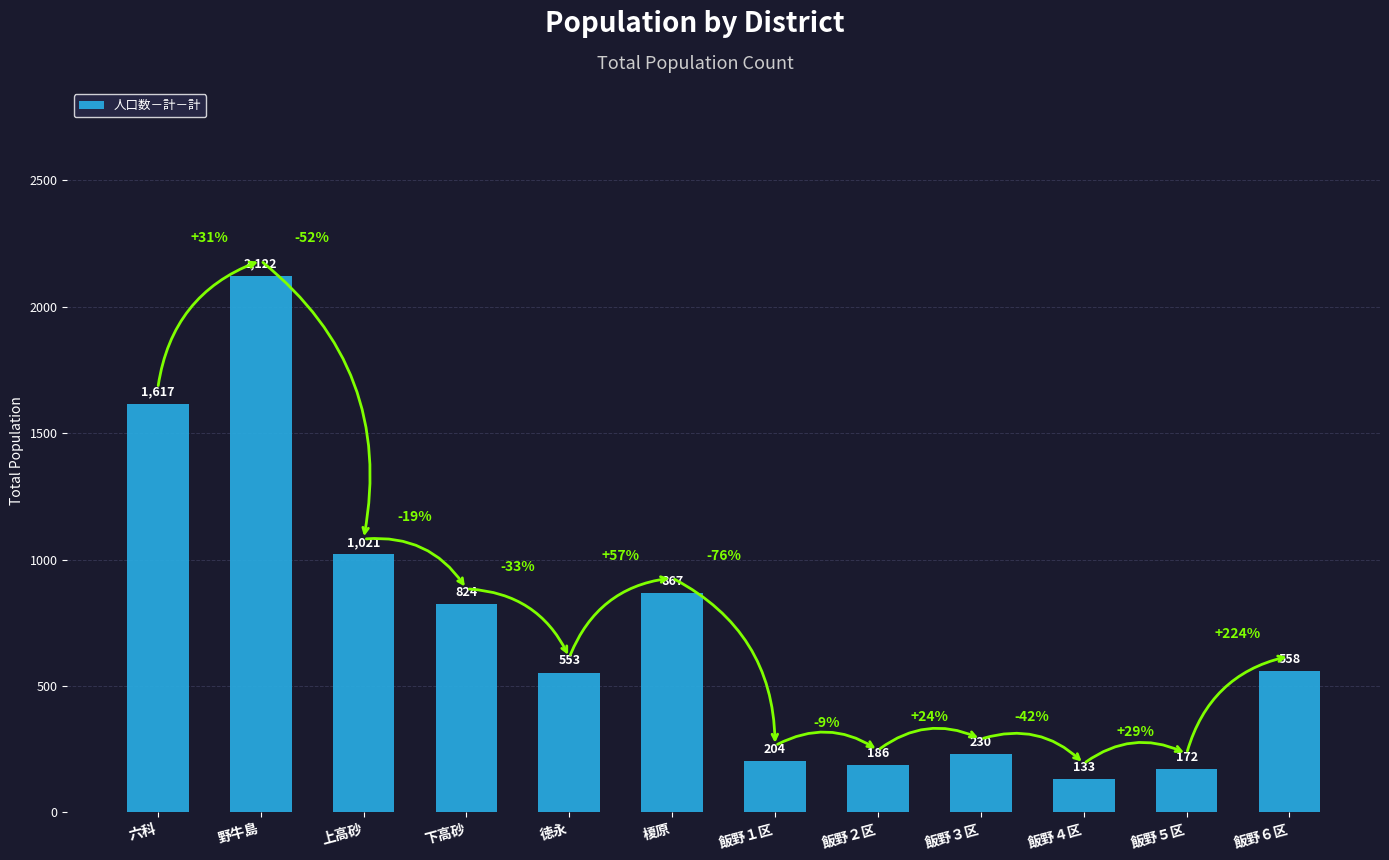

Reading left to right, list all the values displayed in this chart.

1617	2122	1021	824	553	867	204	186	230	133	172	558